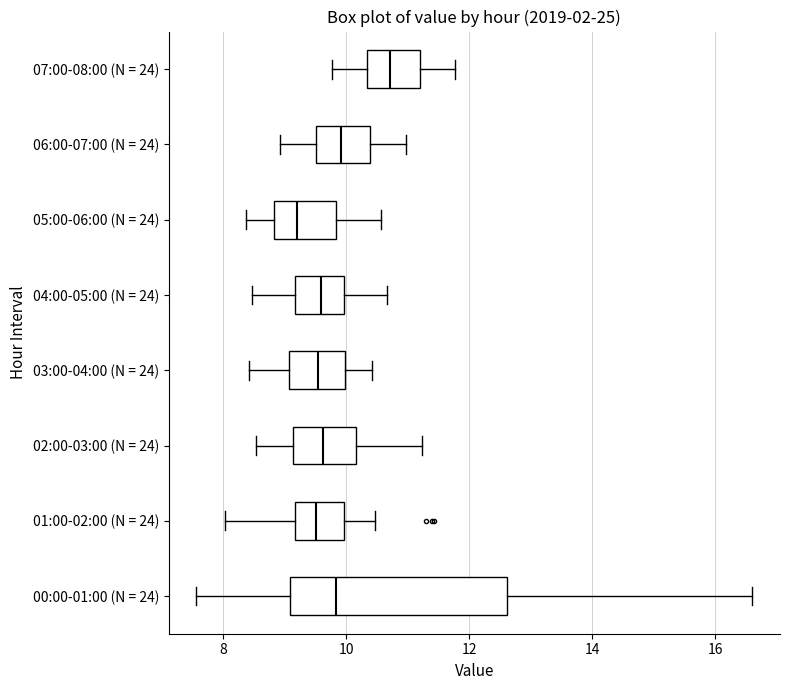

Which box's median line is the furthest to the left?

05:00-06:00 (N = 24)